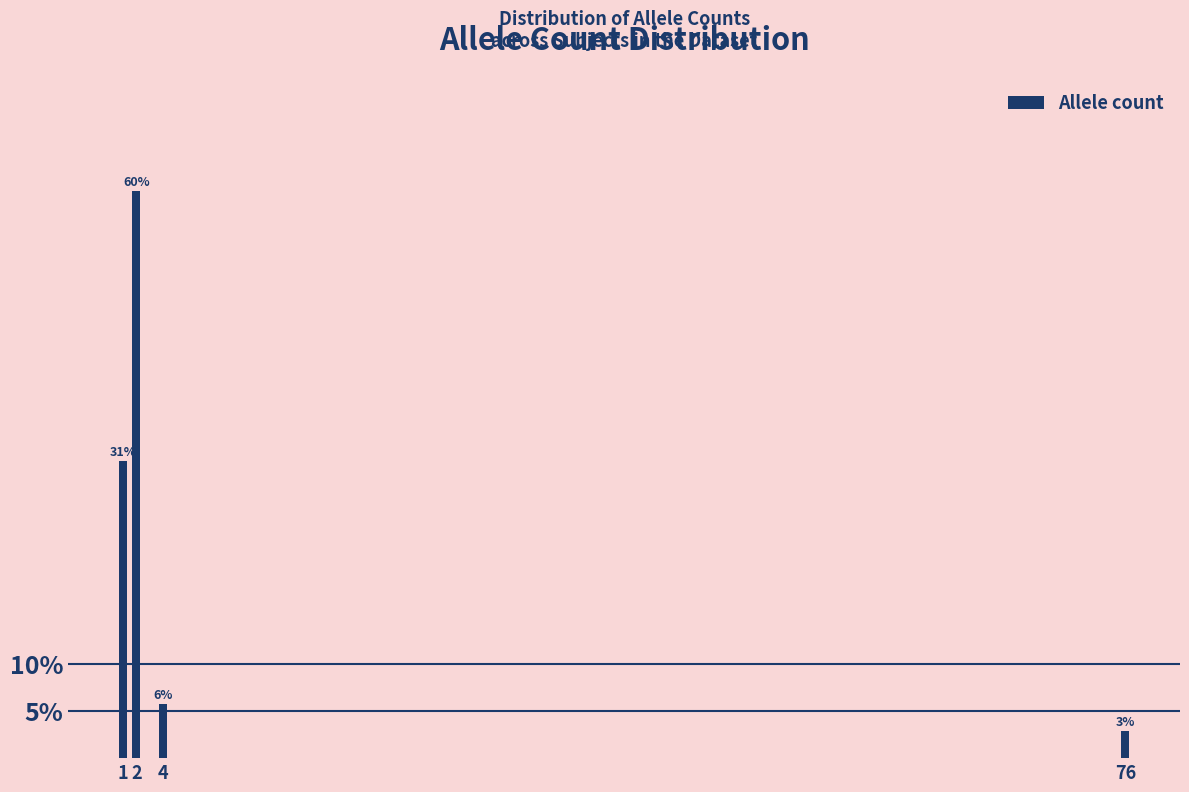

How many bars are there in total?

4